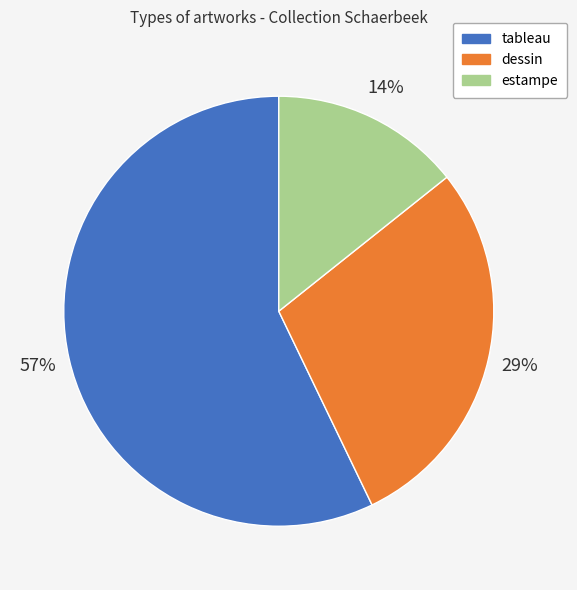

Which slice is the largest?

tableau